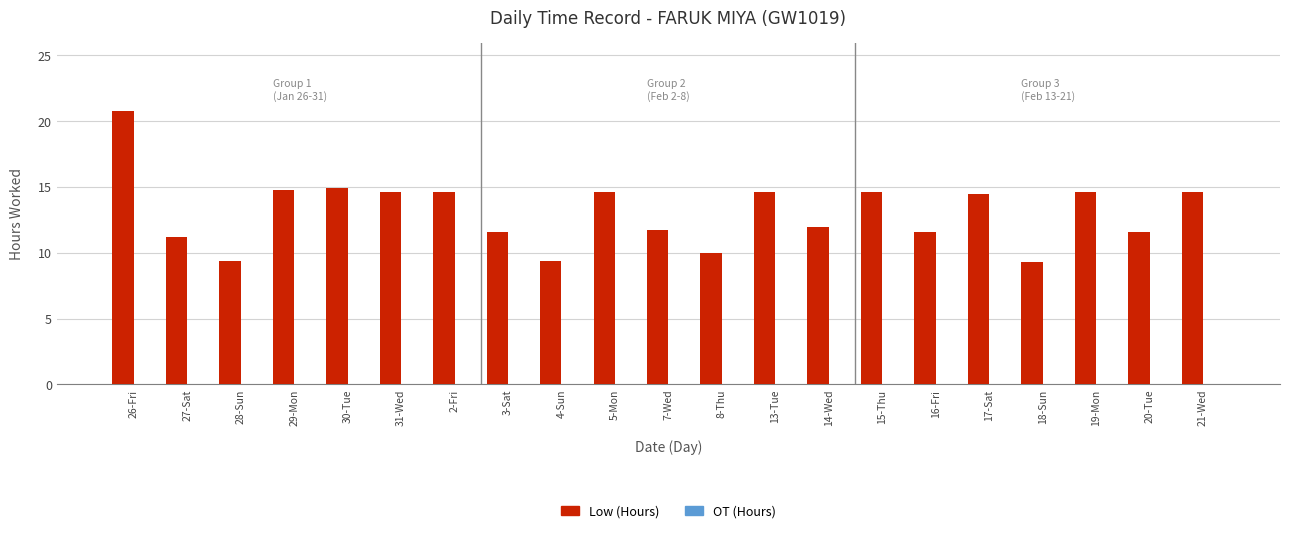

Count the number of categories in the chart.

21